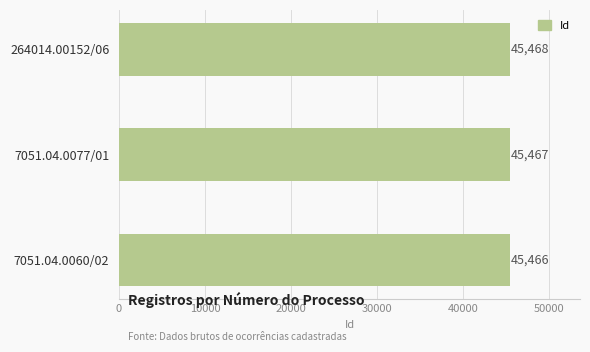

Does the chart contain any negative values?

No